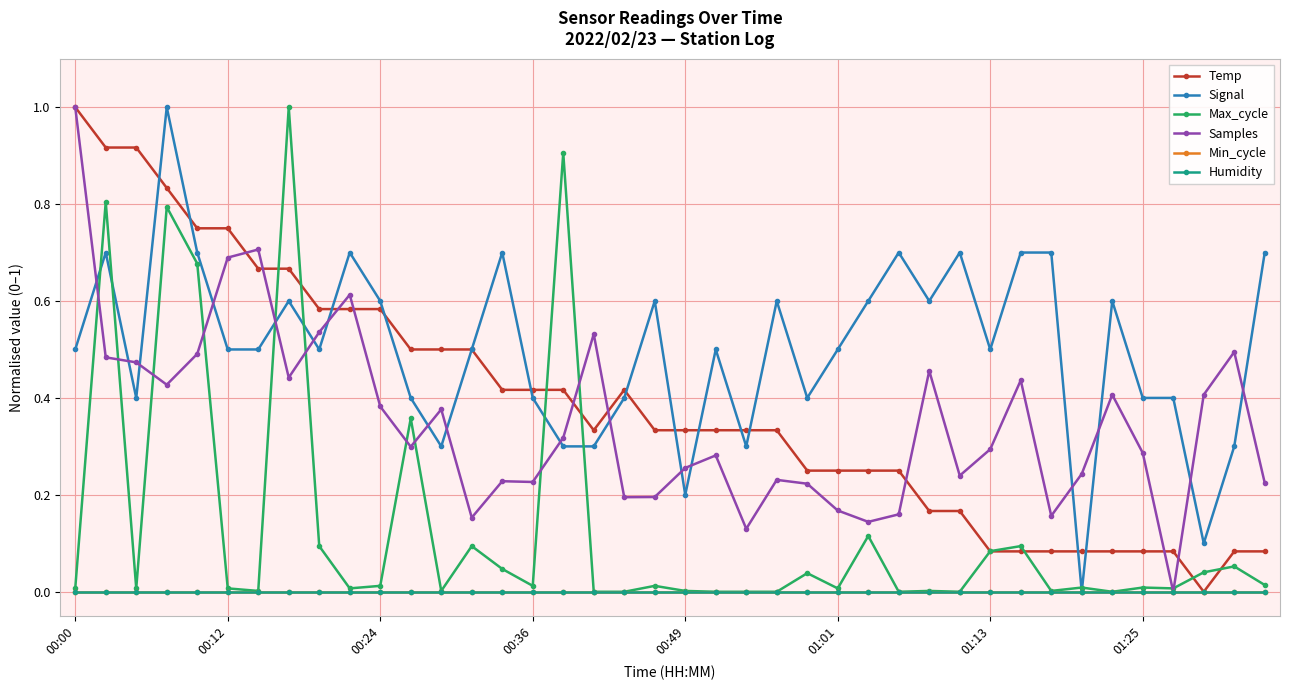

What is the maximum value shown in the chart?

1.0